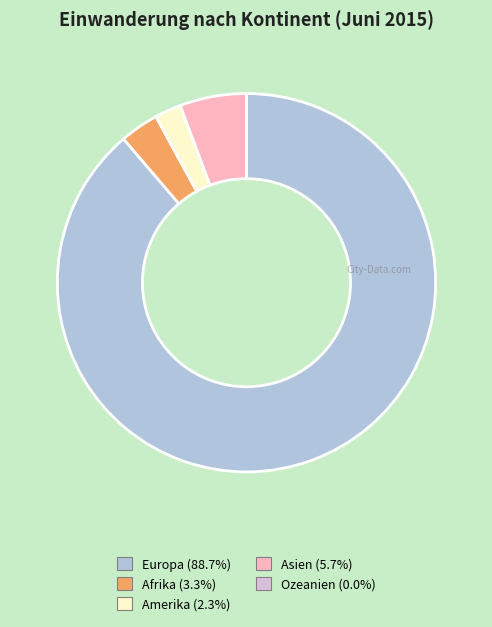

The Amerika slice represents 16% of the pie. True or false?

False